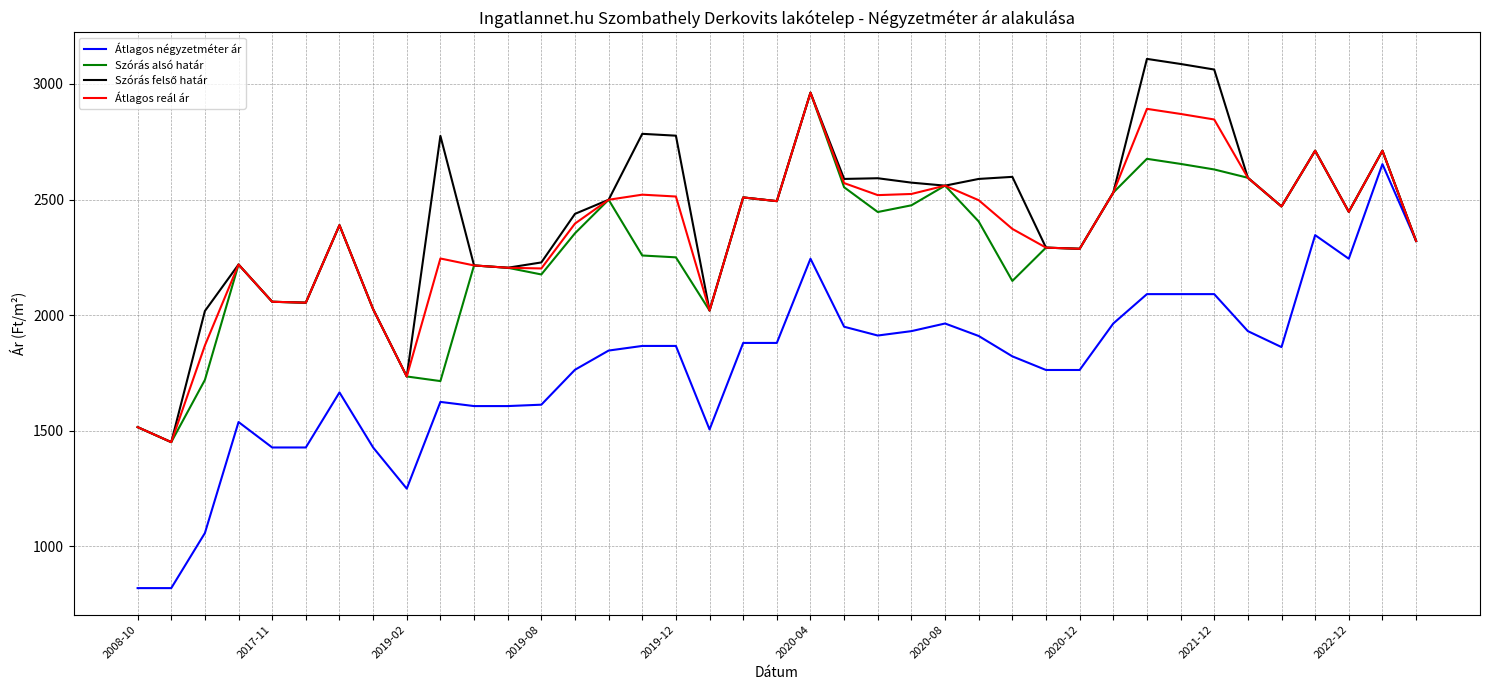

Which series has the largest range (max minus min)?

Átlagos négyzetméter ár